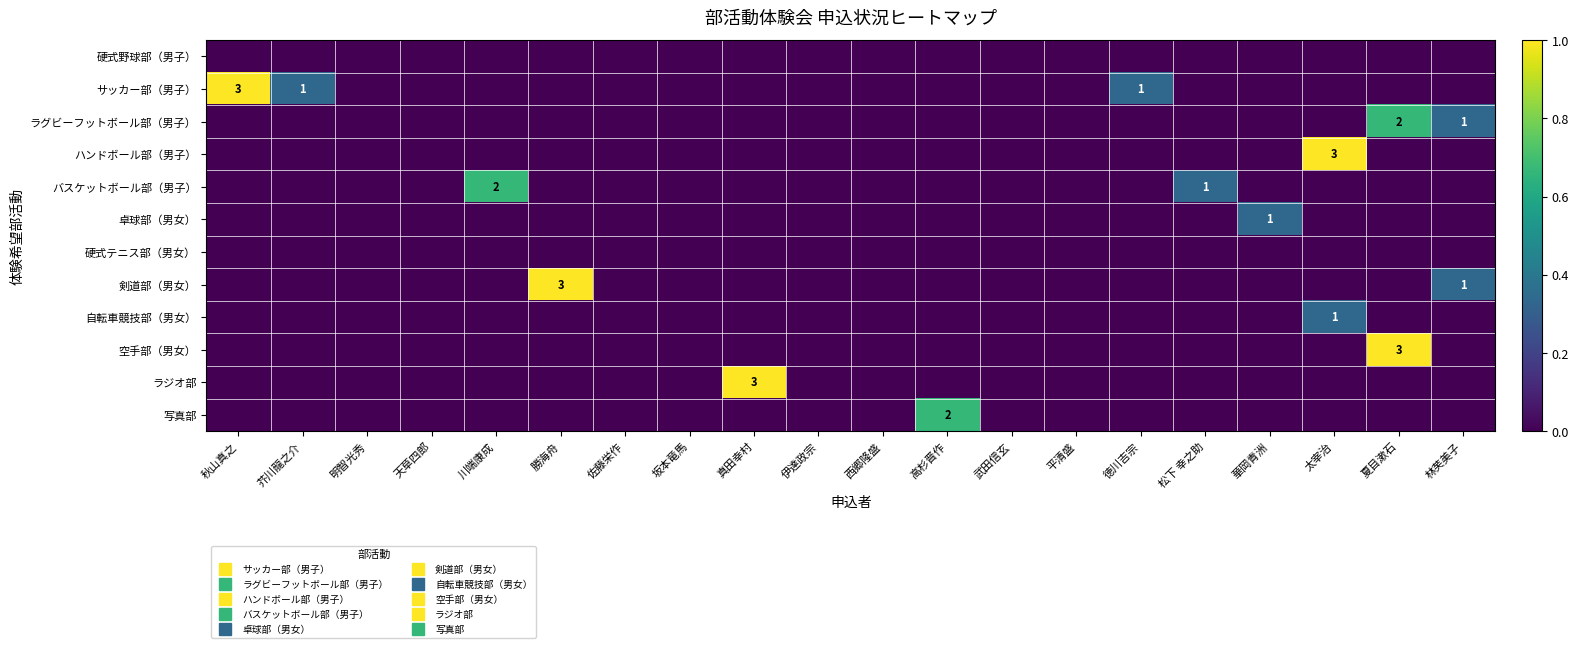

Between 武田信玄 and 林芙美子, which is larger?

武田信玄